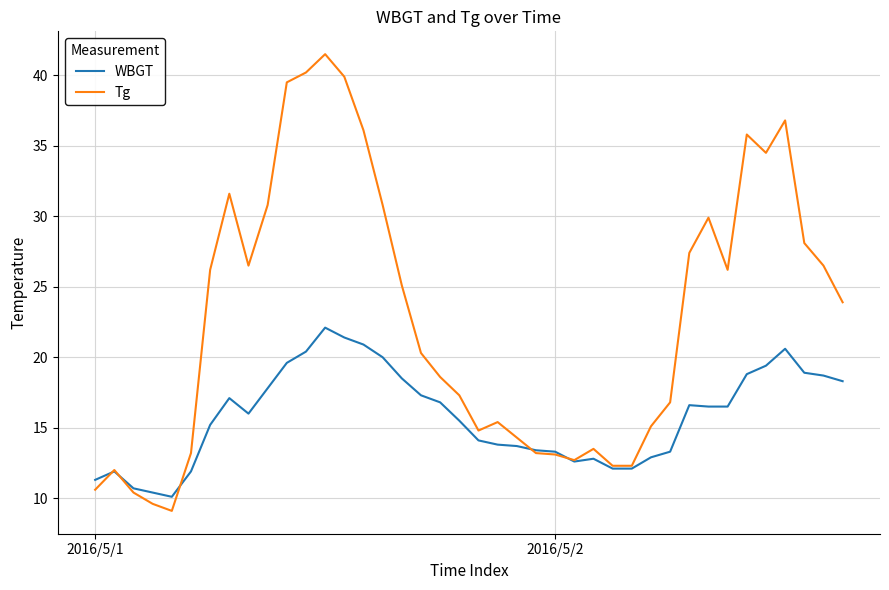

Which series has the largest range (max minus min)?

Tg